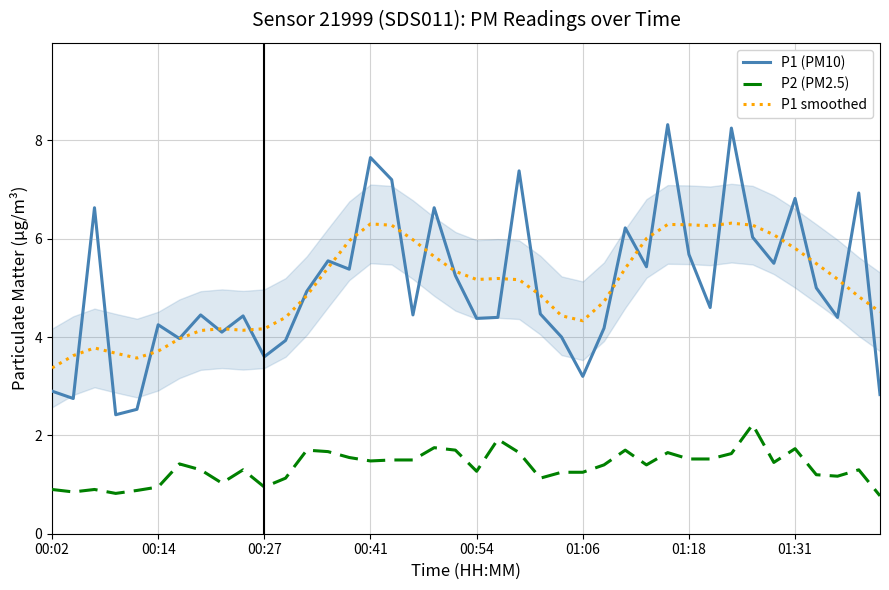

What is the average value of the P2 (PM2.5) series?

1.4